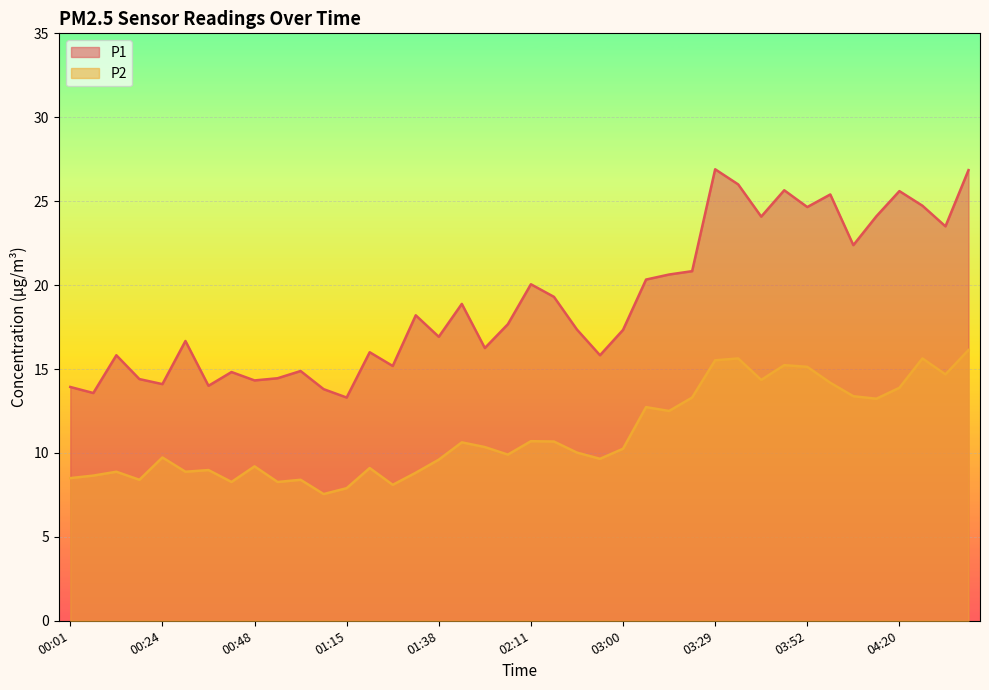

What is the label of the 35th point from the left?

04:08